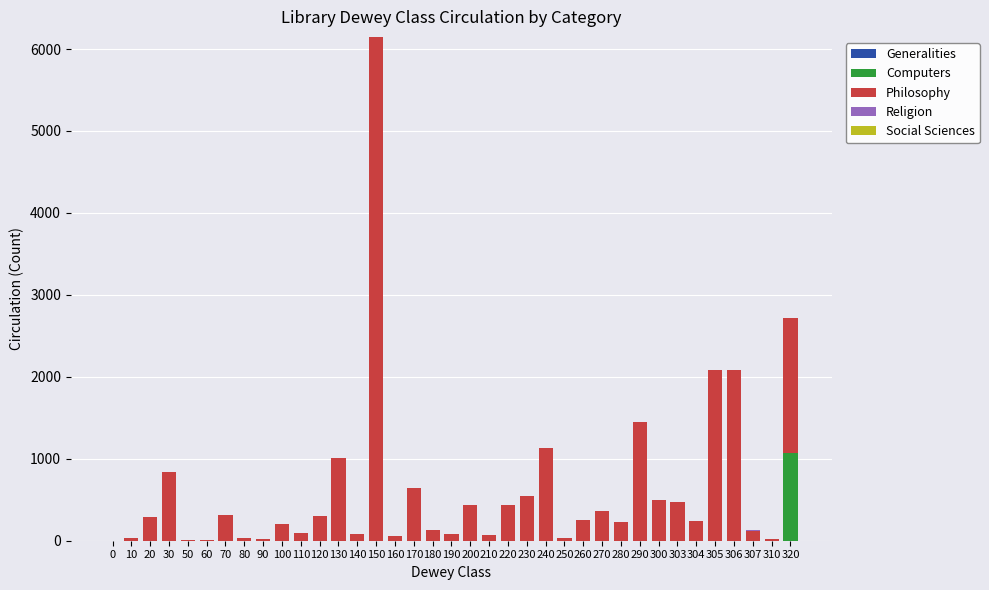

True or false: Computers has a value of 329 at 305.

False